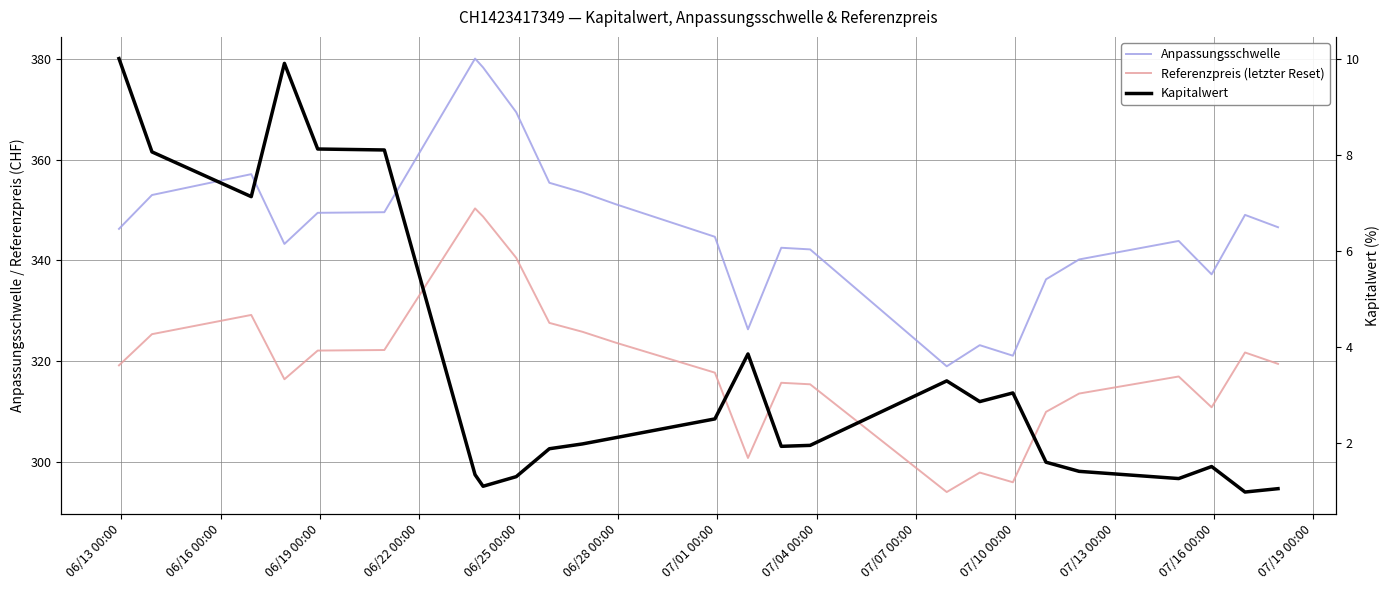

True or false: Referenzpreis (letzter Reset) has a value of 160.7 at 23.

False